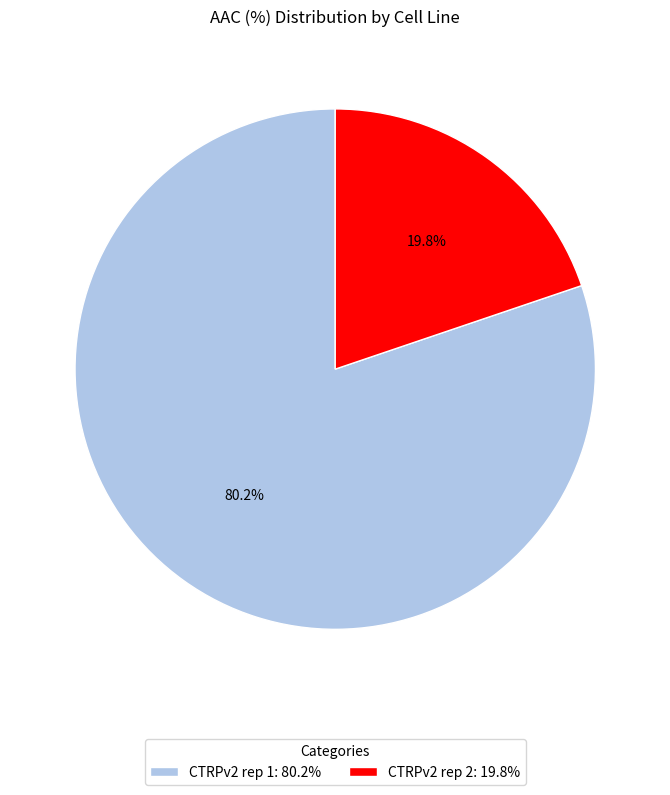

To the nearest percent, what percentage of the pie is CTRPv2 rep 2?

20%